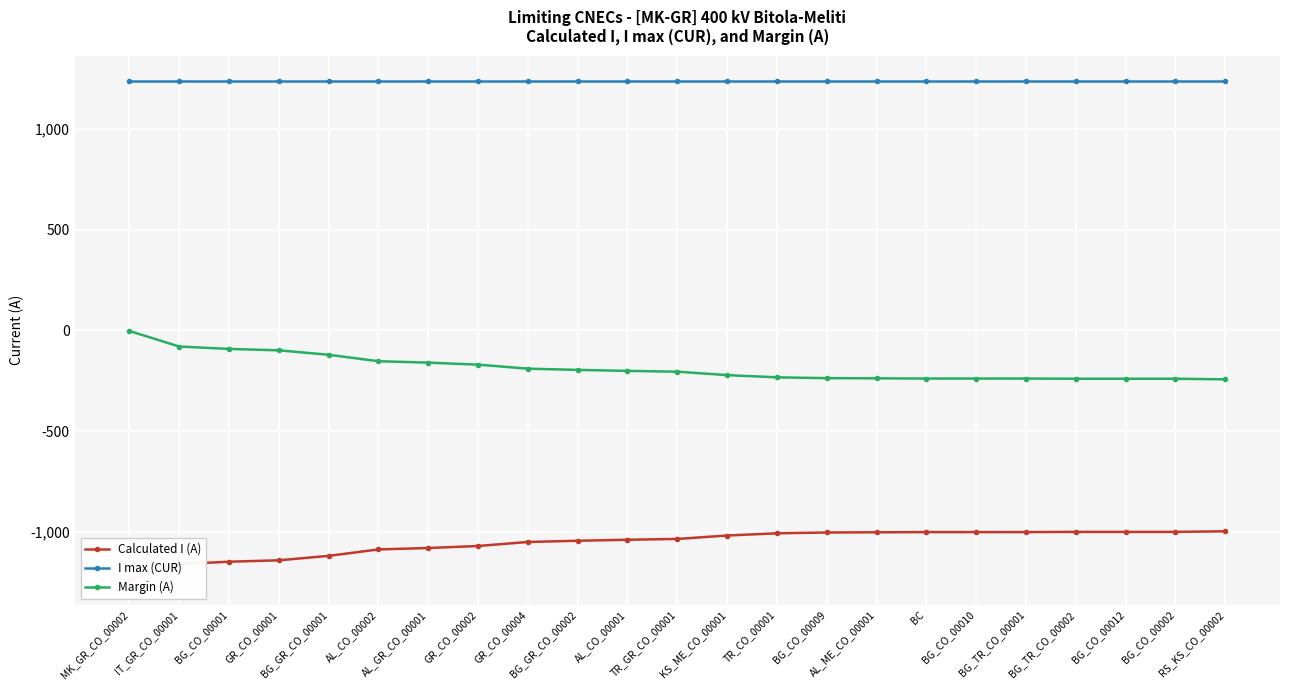

What is the difference between the Margin (A) values at BG_CO_00012 and AL_ME_CO_00001?

2